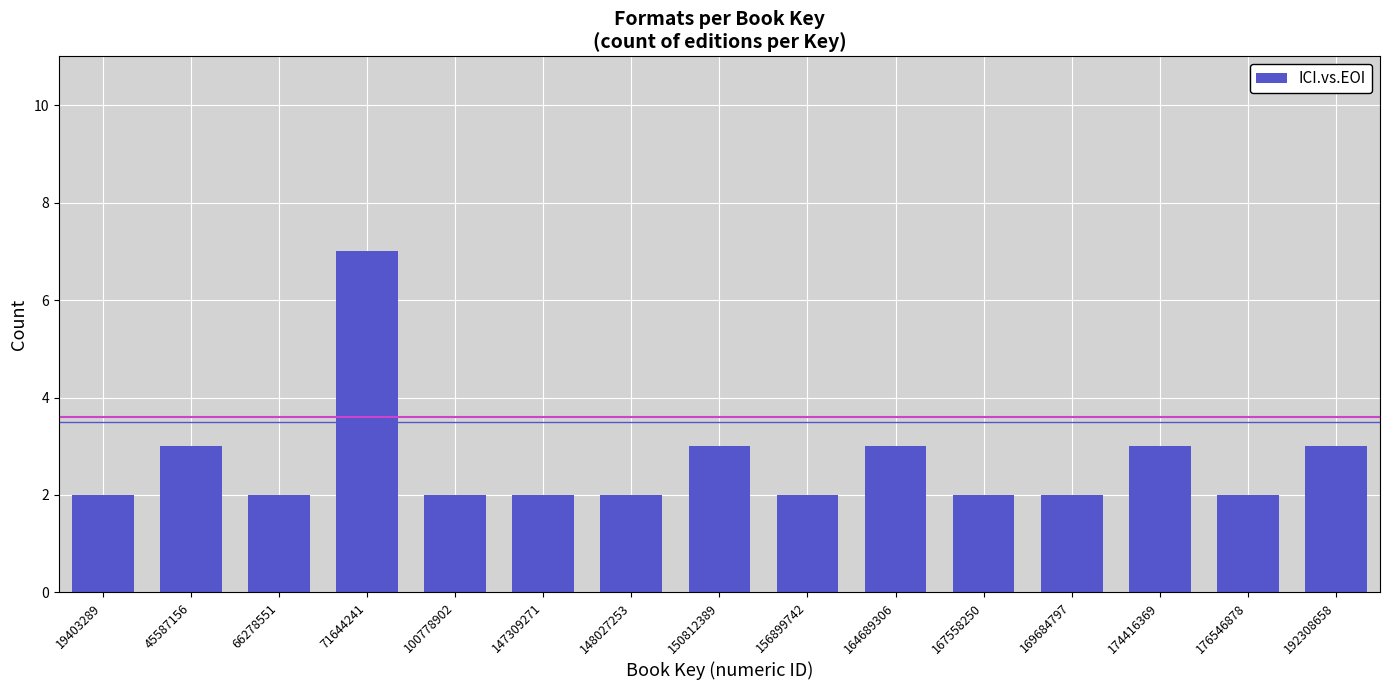

Reading right to left, transcribe all the data shown in this chart.

3	2	3	2	2	3	2	3	2	2	2	7	2	3	2